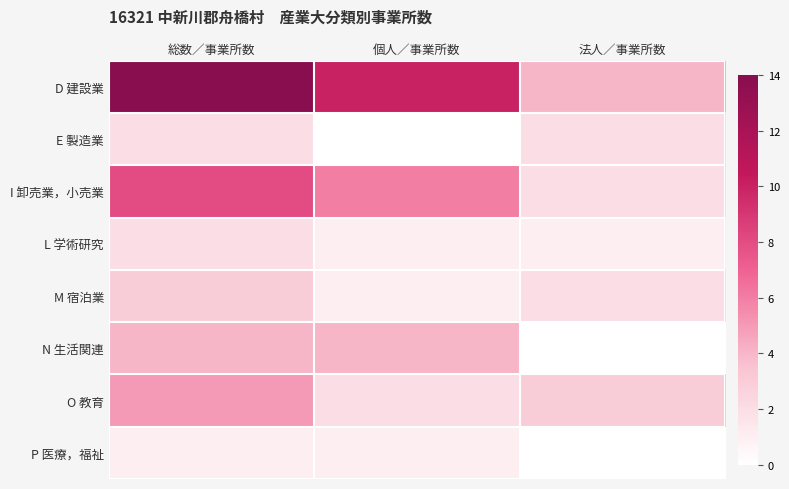

Which category has the lowest value across all series?

個人／事業所数